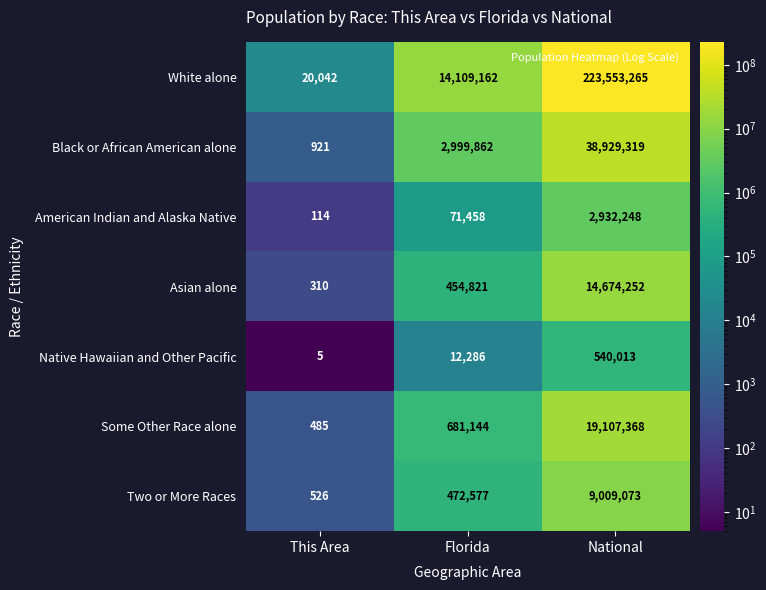

Which series has the largest total across all categories?

White alone